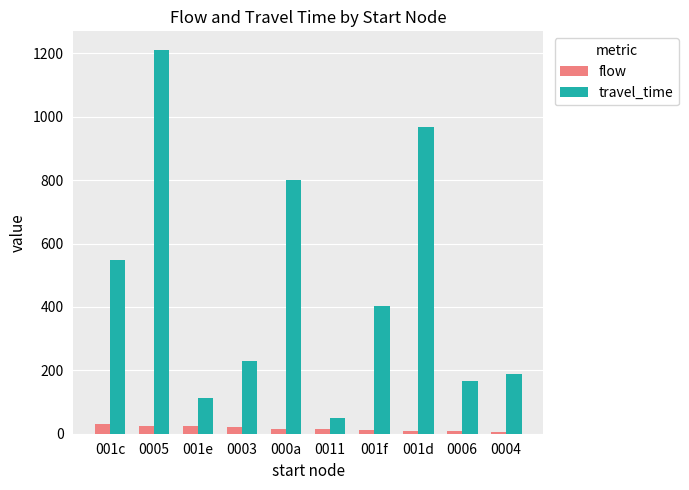

The value of travel_time at 0005 is 1209. True or false?

True